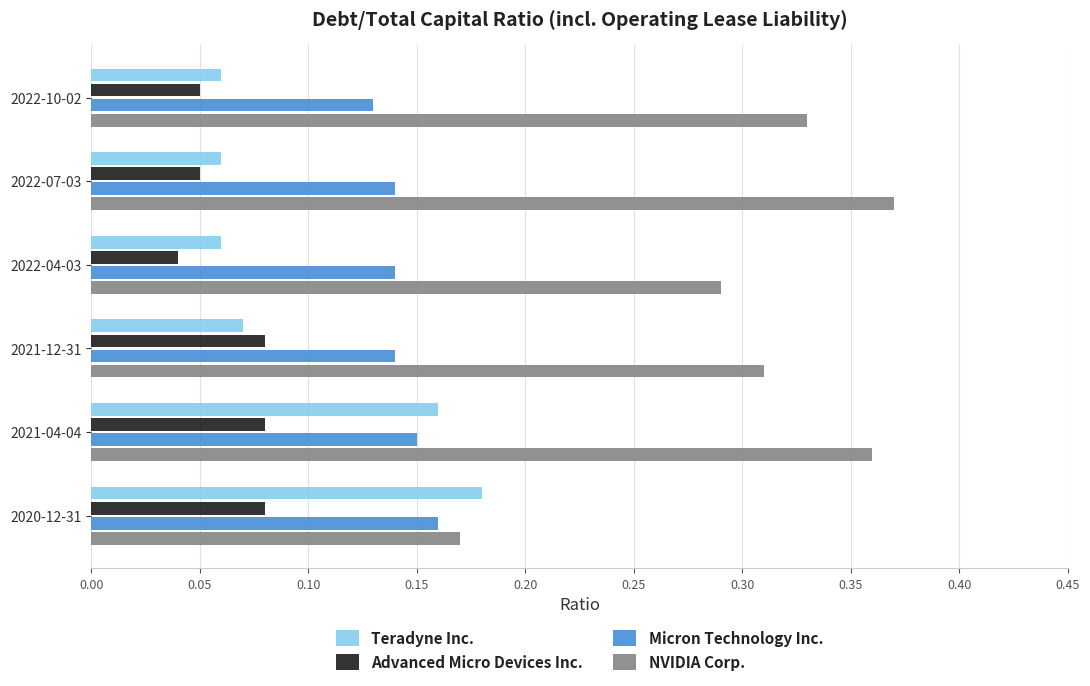

Which category has the lowest value across all series?

2022-04-03